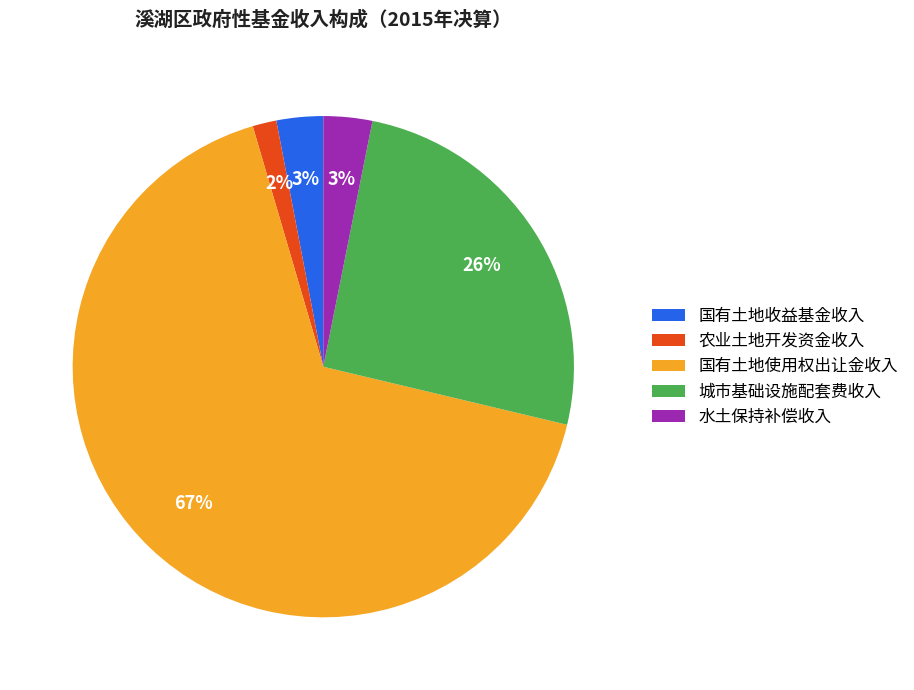

Is it true that 国有土地收益基金收入 is 3% of the pie?

True